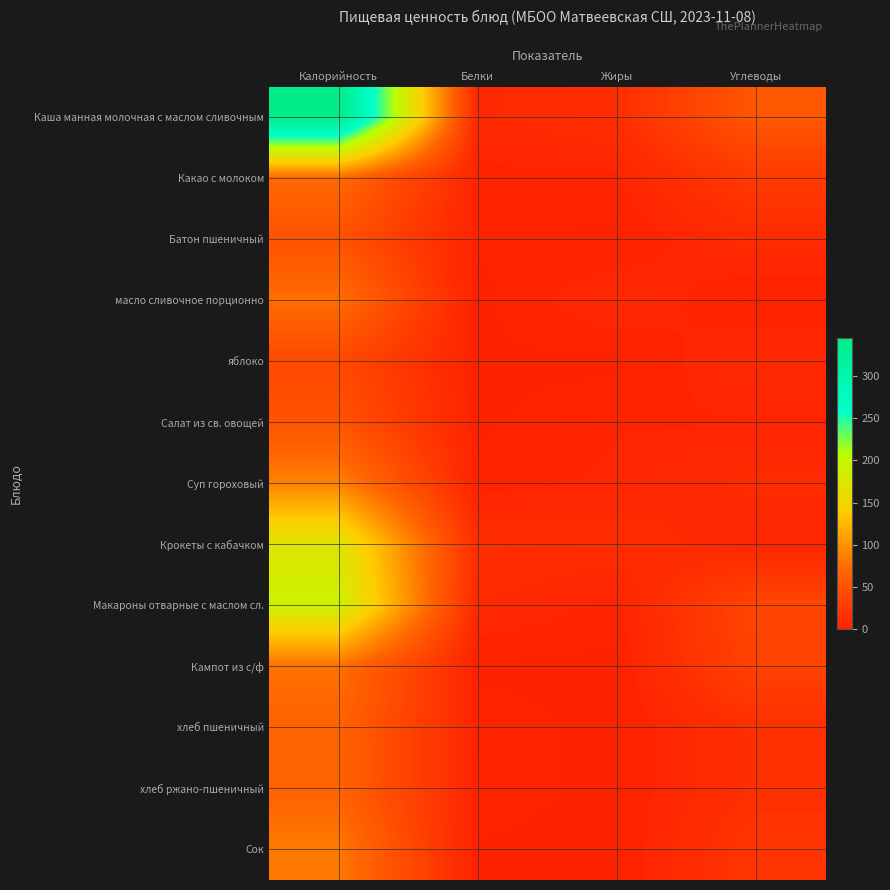

Reading left to right, extract all data points from this chart.

Каша манная молочная с маслом сливочным: Калорийность=345.3	Белки=7.3	Жиры=12.5	Углеводы=54.3
Какао с молоком: Калорийность=72.2	Белки=2.8	Жиры=3.2	Углеводы=24.7
Батон пшеничный: Калорийность=49.6	Белки=2.0	Жиры=0.4	Углеводы=10.3
масло сливочное порционно: Калорийность=75.0	Белки=0.0	Жиры=8.0	Углеводы=0.0
яблоко: Калорийность=40.0	Белки=0.9	Жиры=0.2	Углеводы=8.1
Салат из св. овощей: Калорийность=49.8	Белки=0.6	Жиры=3.7	Углеводы=3.8
Суп гороховый: Калорийность=88.0	Белки=2.0	Жиры=5.0	Углеводы=9.0
Крокеты с кабачком: Калорийность=171.6	Белки=13.5	Жиры=10.9	Углеводы=5.3
Макароны отварные с маслом сл.: Калорийность=190.0	Белки=8.0	Жиры=3.0	Углеводы=36.0
Кампот из с/ф: Калорийность=76.8	Белки=0.5	Жиры=0.1	Углеводы=33.1
хлеб пшеничный: Калорийность=66.0	Белки=3.0	Жиры=0.0	Углеводы=14.0
хлеб ржано-пшеничный: Калорийность=66.2	Белки=2.6	Жиры=0.5	Углеводы=13.7
Сок: Калорийность=82.0	Белки=1.0	Жиры=0.0	Углеводы=20.0